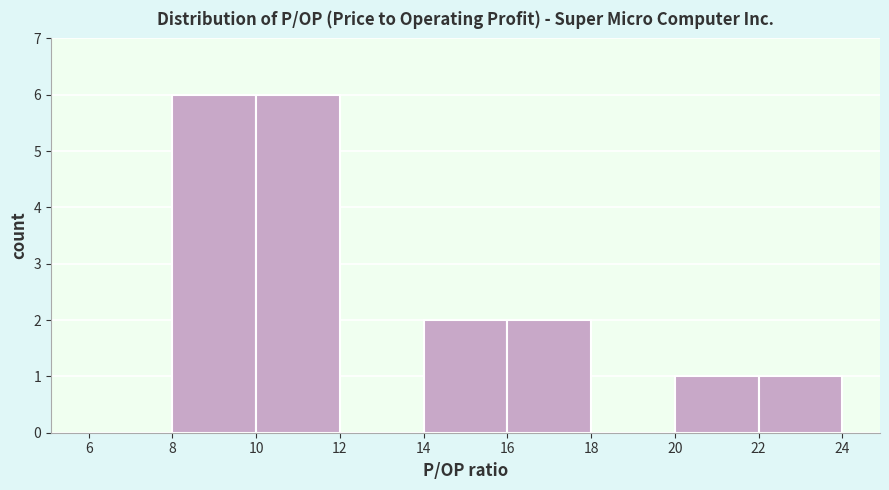

Reading left to right, list every bar in this chart as the range it spans on the x-axis followed by its height. The values are not printed on the chart, so give them approximately, as read against the axis.

6 to 8: 0
8 to 10: 6
10 to 12: 6
12 to 14: 0
14 to 16: 2
16 to 18: 2
18 to 20: 0
20 to 22: 1
22 to 24: 1